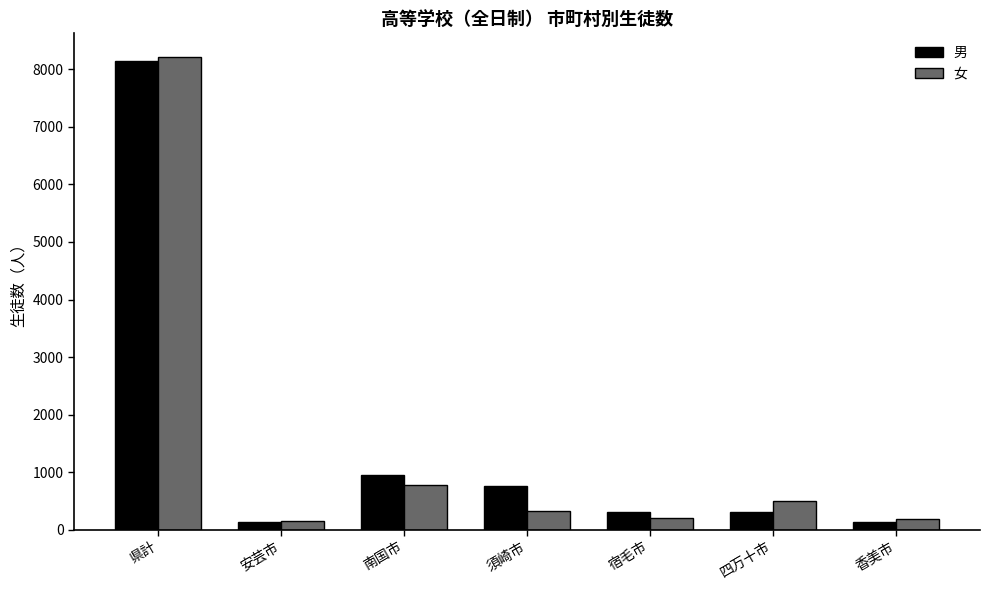

Is it true that 女 equals 326 at 須崎市?

True